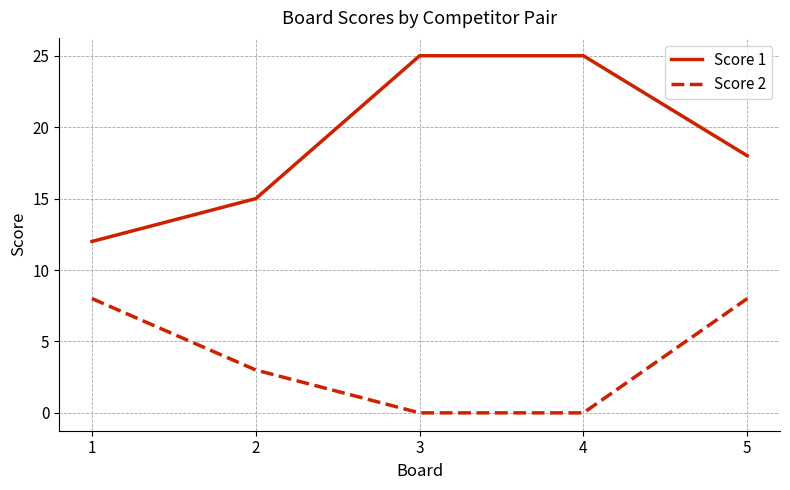

Where is Score 2 nearest to the value 4?

2